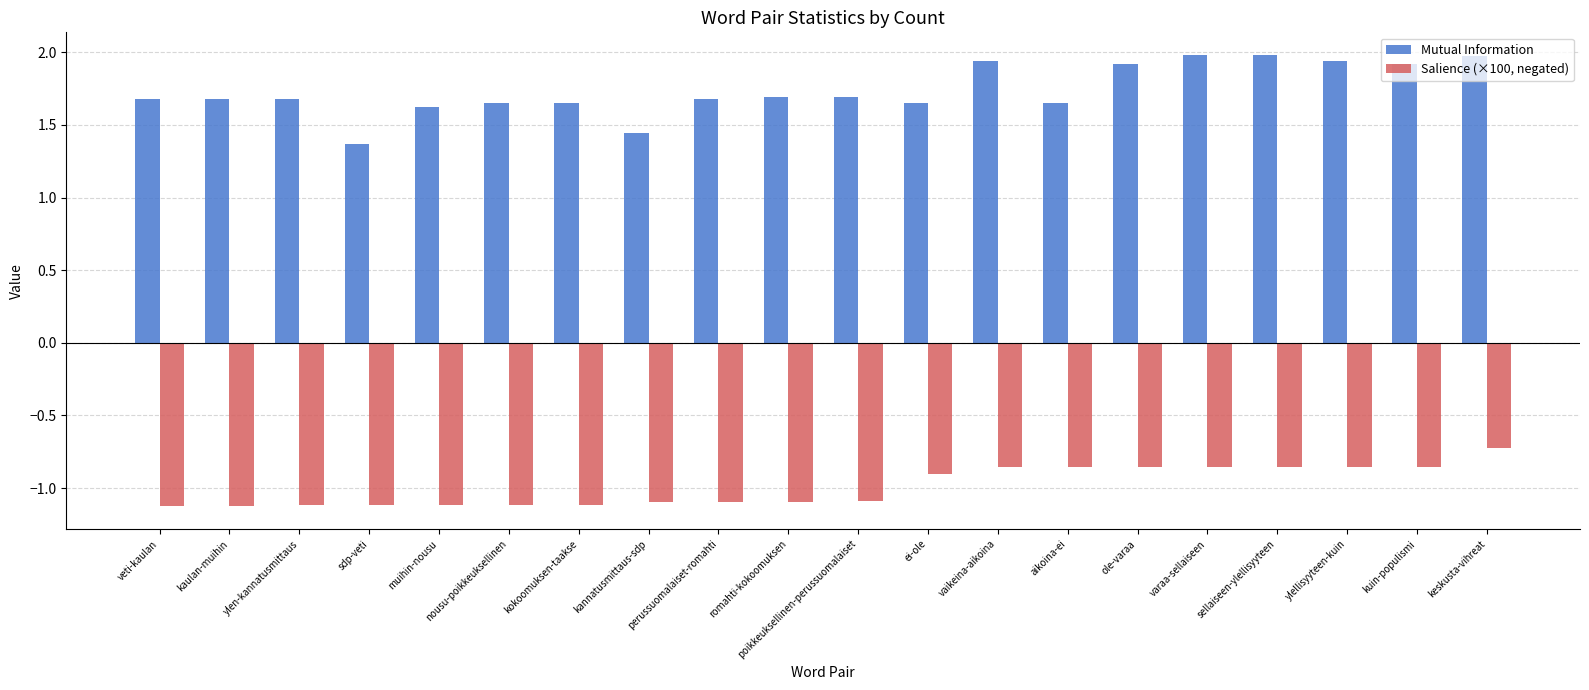

What is the minimum value shown in the chart?

-1.1